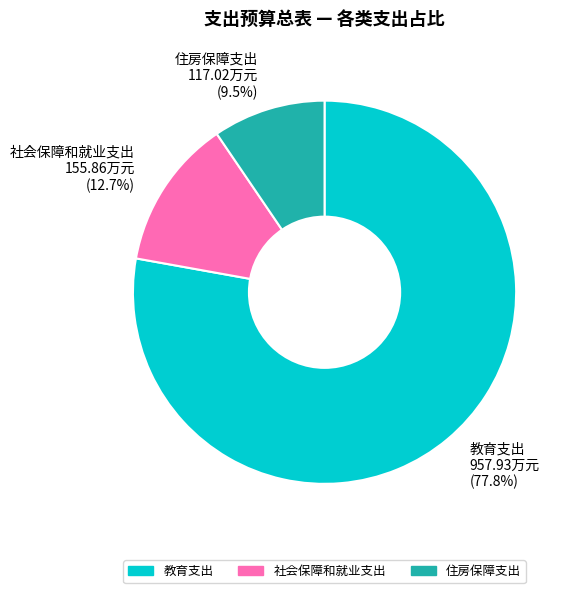

To the nearest percent, what is the combined percentage of 住房保障支出 and 社会保障和就业支出?

22%